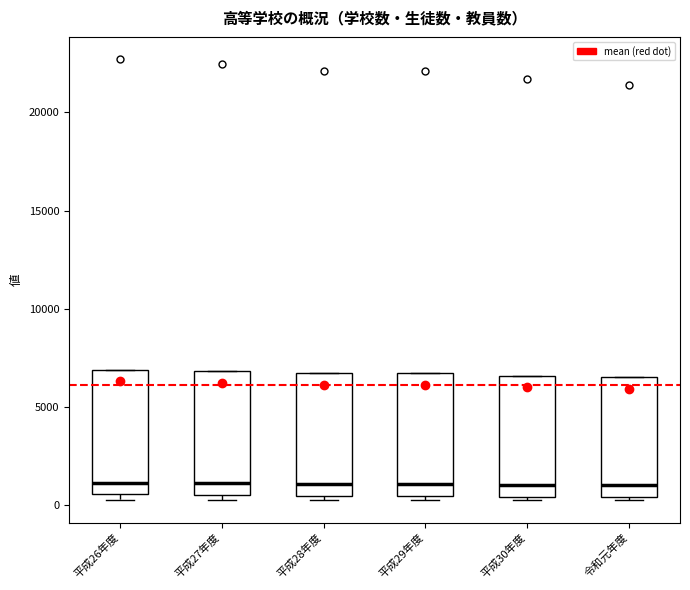

Reading left to right, transcribe this box plot: for each box, give where its median line is, the range the box spans, and where its two whiskers end, as read against the y-axis. The values are not printed on the chart, so give them approximately, as read against the axis.

平成26年度: median 1000, box 500 to 7000, whiskers 500 (just below the box's lower edge) to 7000
平成27年度: median 1000, box 500 to 7000, whiskers 0 to 7000
平成28年度: median 1000, box 500 to 6500, whiskers 0 to 6500
平成29年度: median 1000, box 500 to 6500, whiskers 0 to 6500
平成30年度: median 1000, box 500 to 6500, whiskers 0 to 6500
令和元年度: median 1000, box 500 to 6500, whiskers 0 to 6500